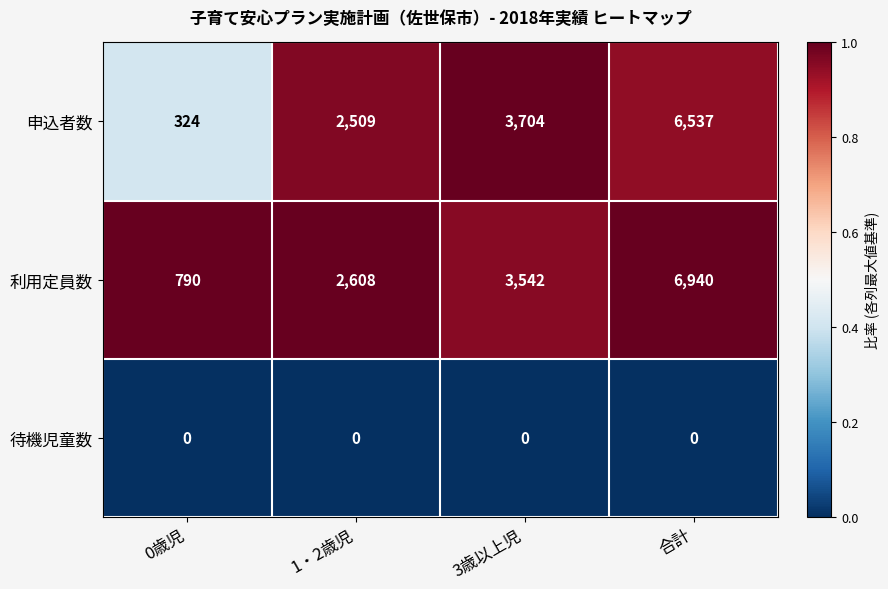

Which category has the highest value in the 申込者数 series?

合計